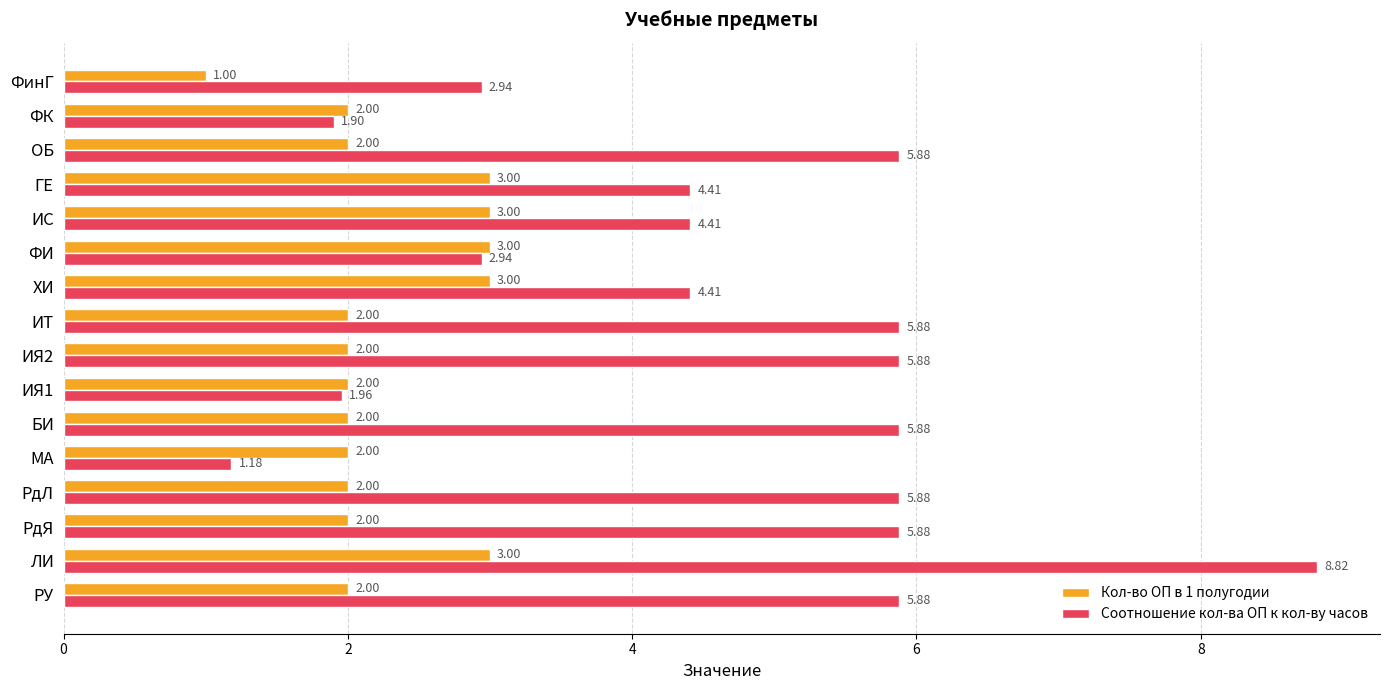

How many data points in Соотношение кол-ва ОП к кол-ву часов are less than 5?

8